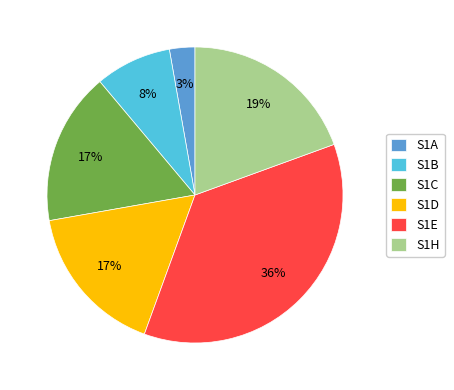

What is the ratio of the value at S1B to the value at S1C?

0.5